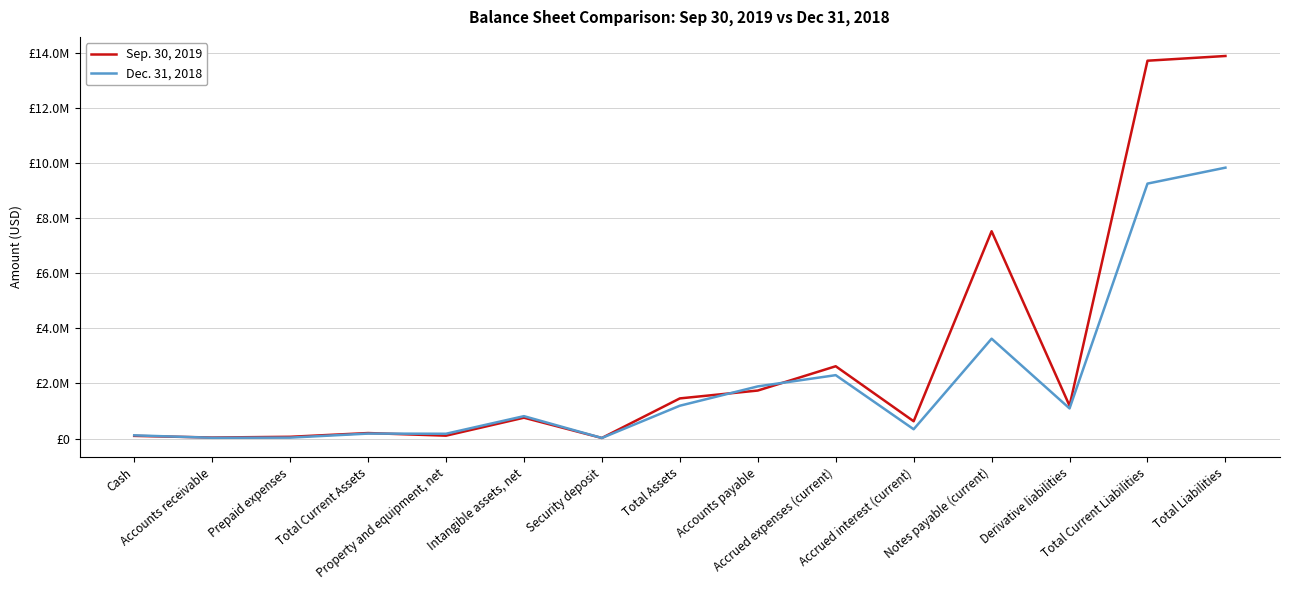

At how many categories does at least one series exceed 4692477?

3